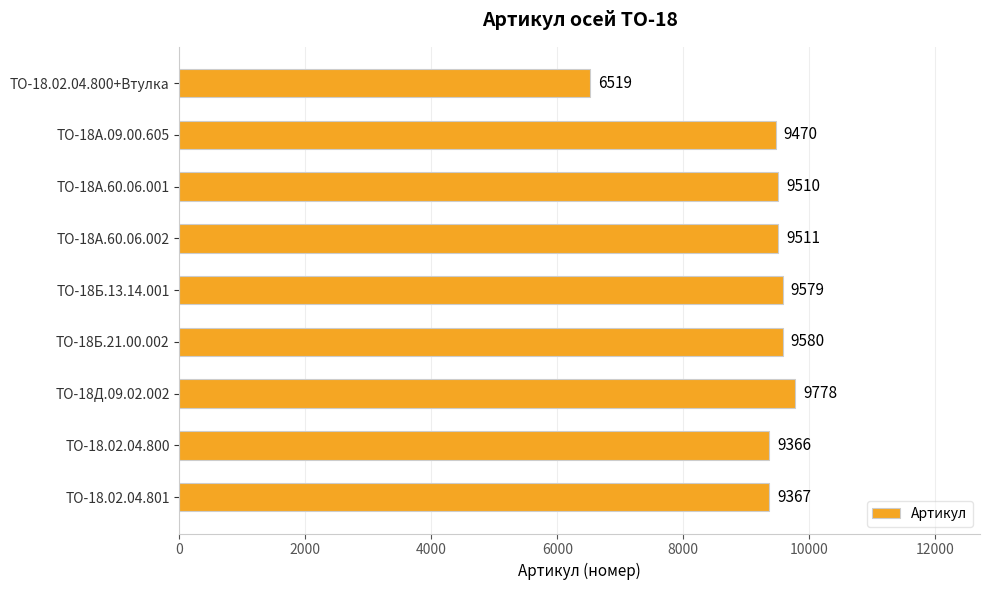

What is the label of the 7th bar from the bottom?

ТО-18А.60.06.001